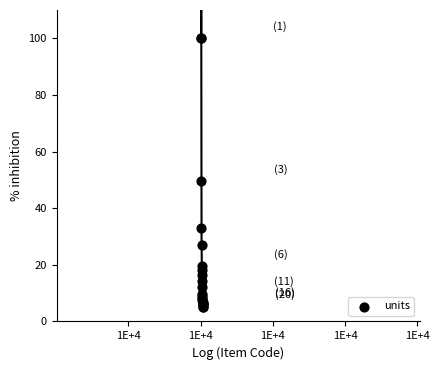

What Y value in the scatter plot is closest to 52?

49.6